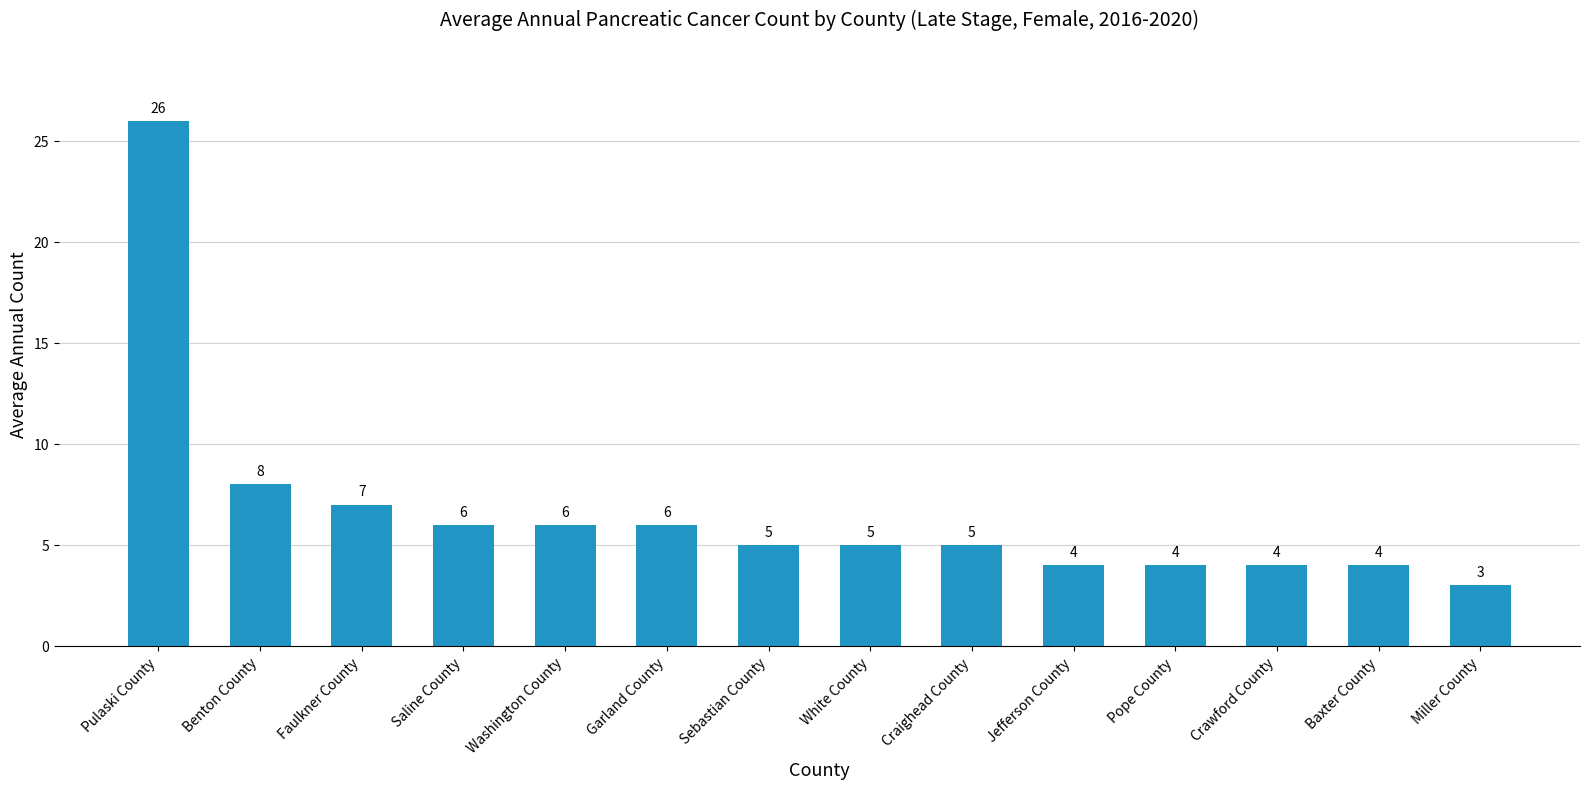

What is the difference between the maximum and minimum values?

23